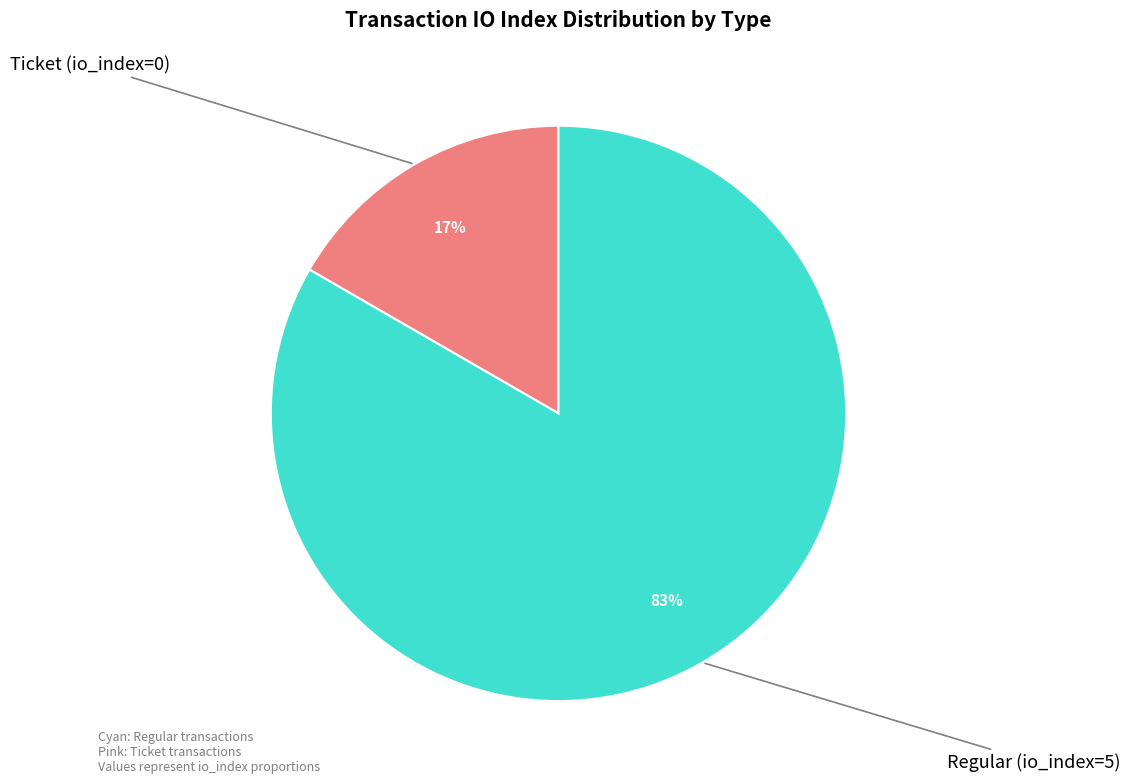

Does any single category account for the majority?

Yes